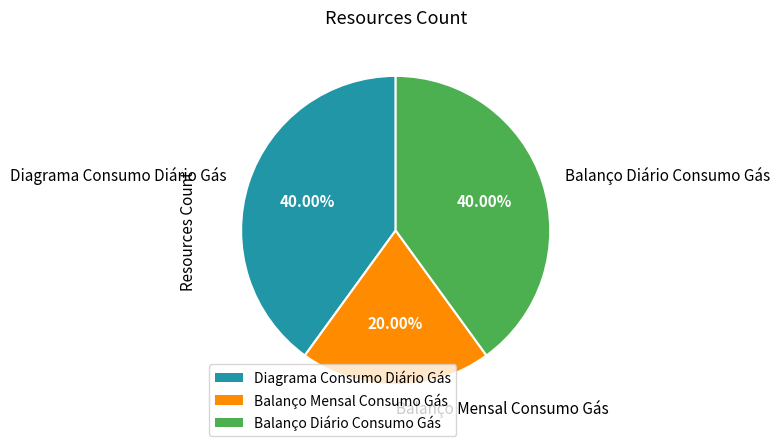

Do Balanço Mensal Consumo Gás and Balanço Diário Consumo Gás together represent more than half of the pie?

Yes